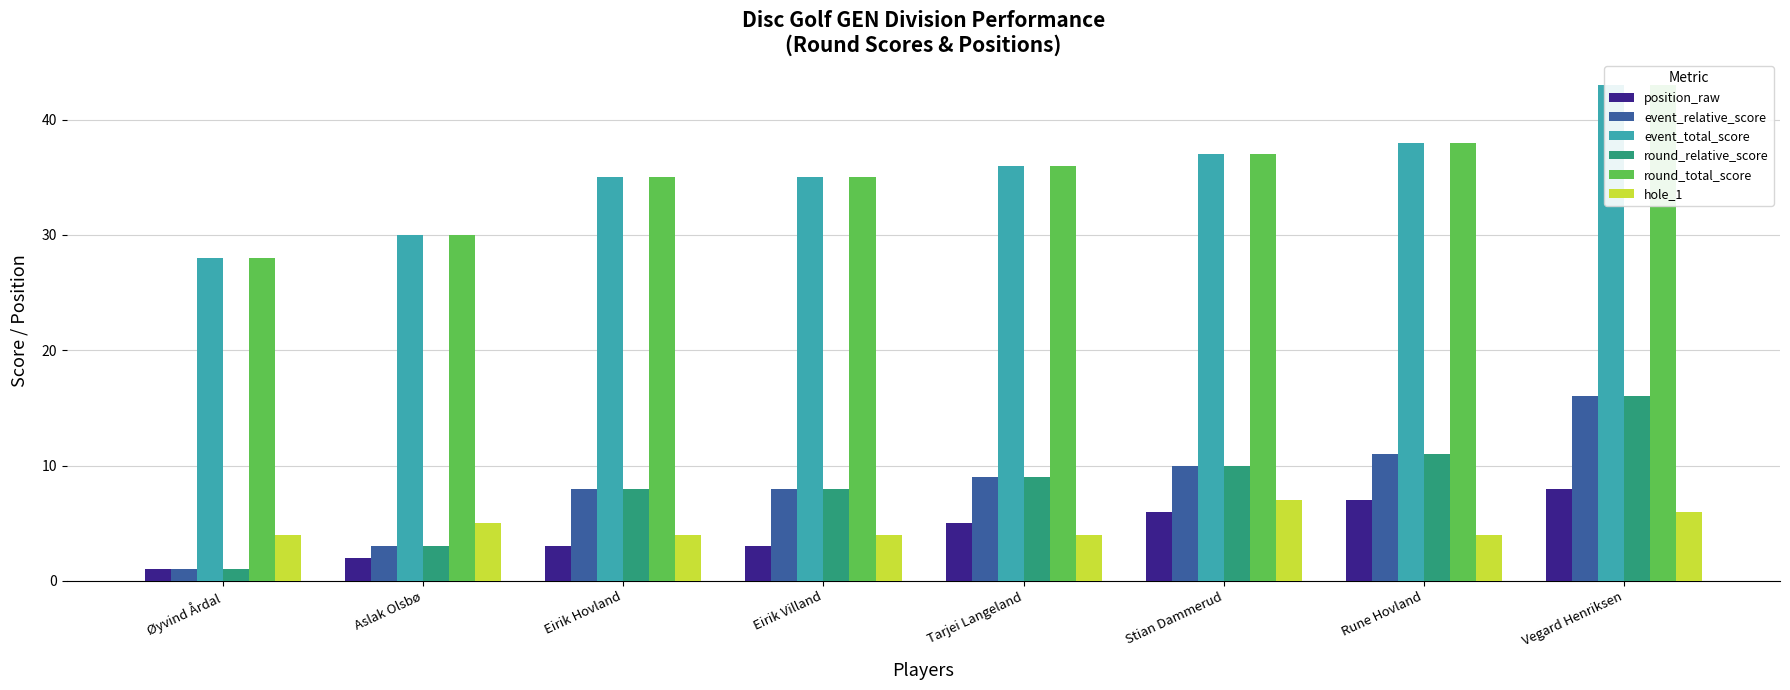

Rank the series by their maximum value, from highest to lowest.

event_total_score, round_total_score, event_relative_score, round_relative_score, position_raw, hole_1